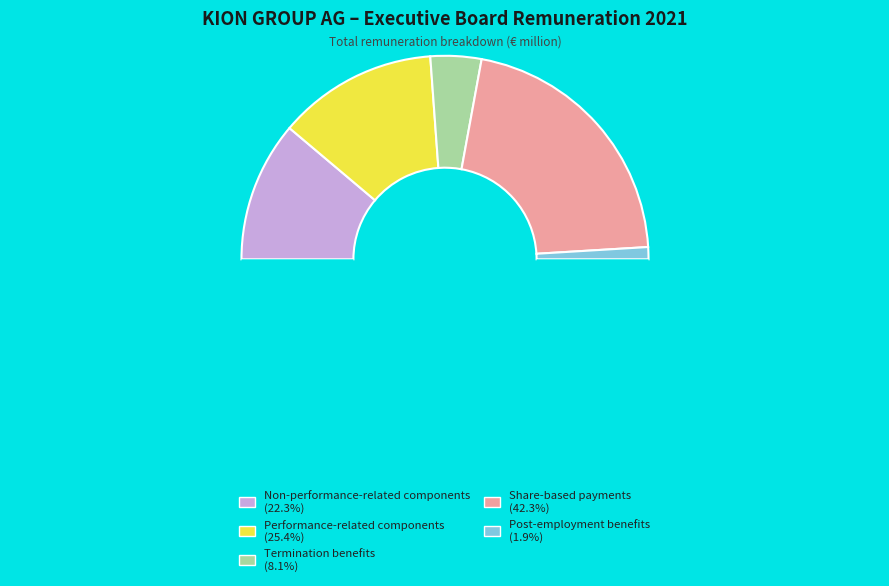

Rank the categories by value from lowest to highest.

Post-employment benefits, Termination benefits, Non-performance-related components, Performance-related components, Share-based payments